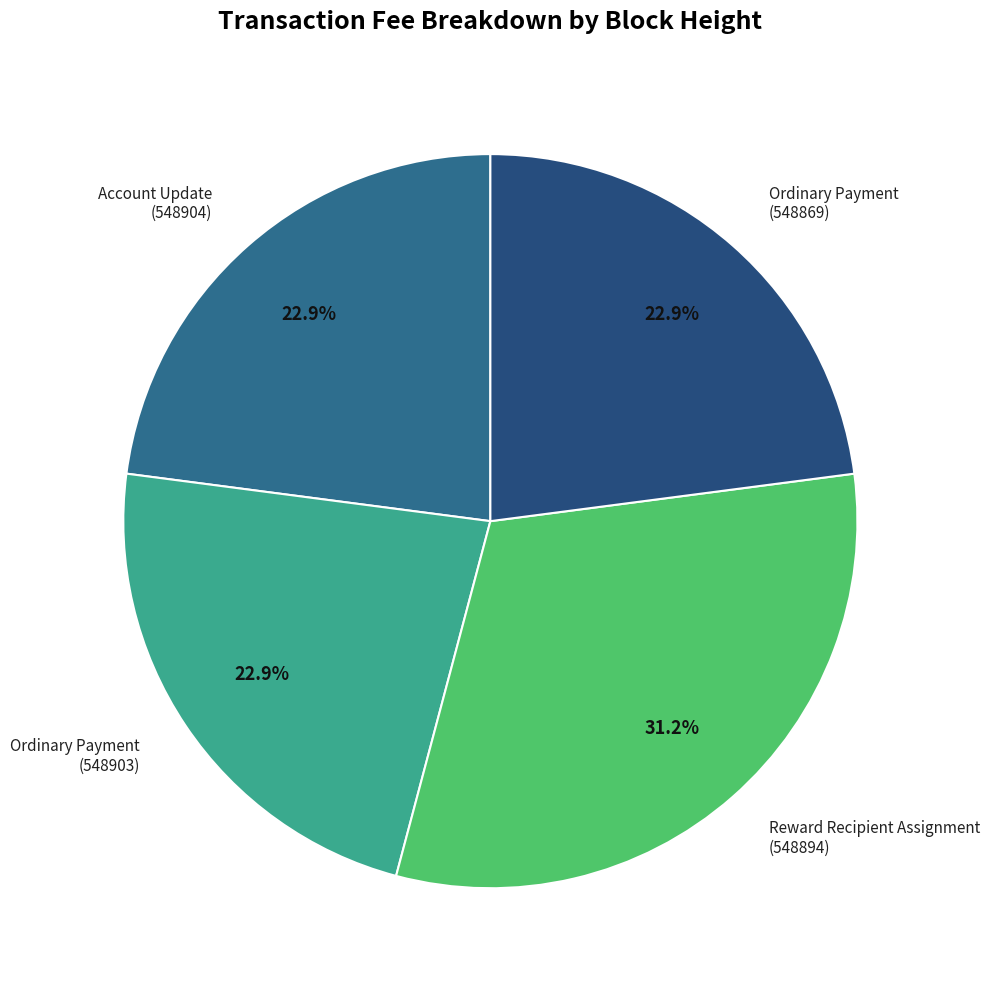

What portion of the pie excludes Ordinary Payment (548869)?

77.1%